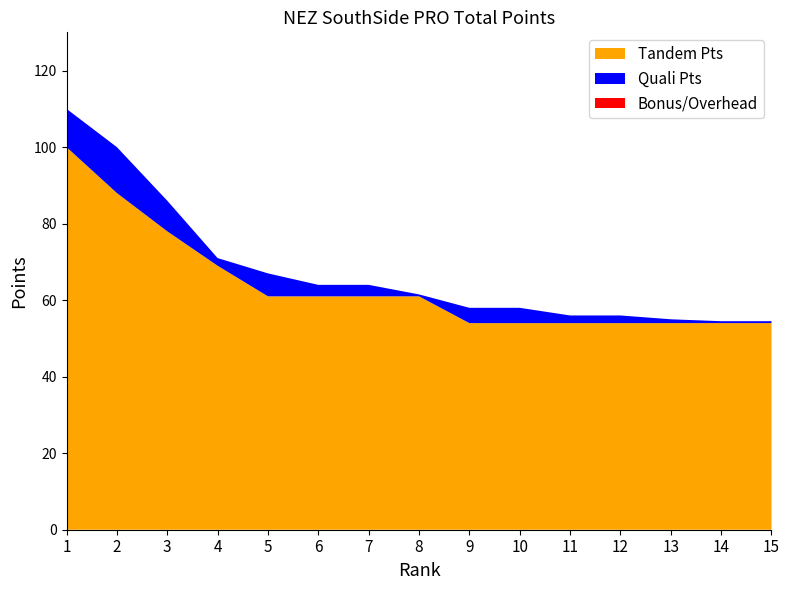

Reading left to right, transcribe all the data shown in this chart.

Tandem Pts: 100.0	88.0	78.0	69.0	61.0	61.0	61.0	61.0	54.0	54.0	54.0	54.0	54.0	54.0	54.0
Quali Pts: 10.0	12.0	8.0	2.0	6.0	3.0	3.0	0.5	4.0	4.0	2.0	2.0	1.0	0.5	0.5
Total Pts: 110.0	100.0	86.0	71.0	67.0	64.0	64.0	61.5	58.0	58.0	56.0	56.0	55.0	54.5	54.5